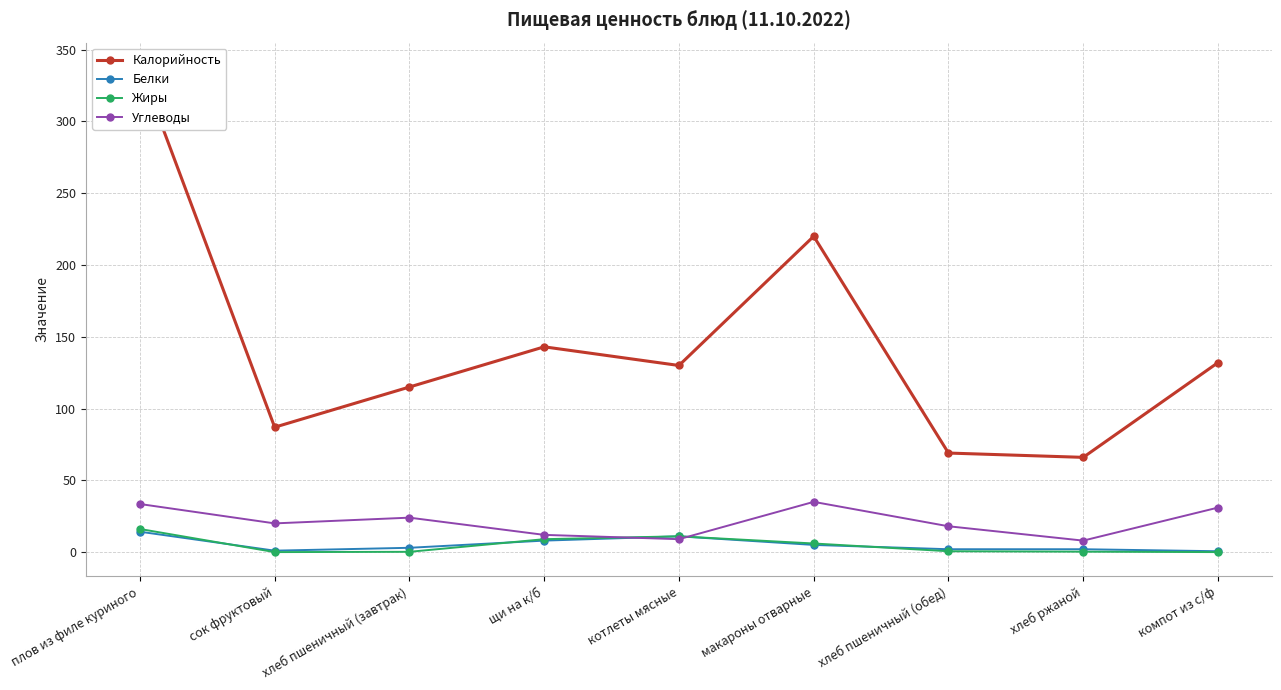

What is the sum of the Калорийность values at компот из с/ф and сок фруктовый?

219.0